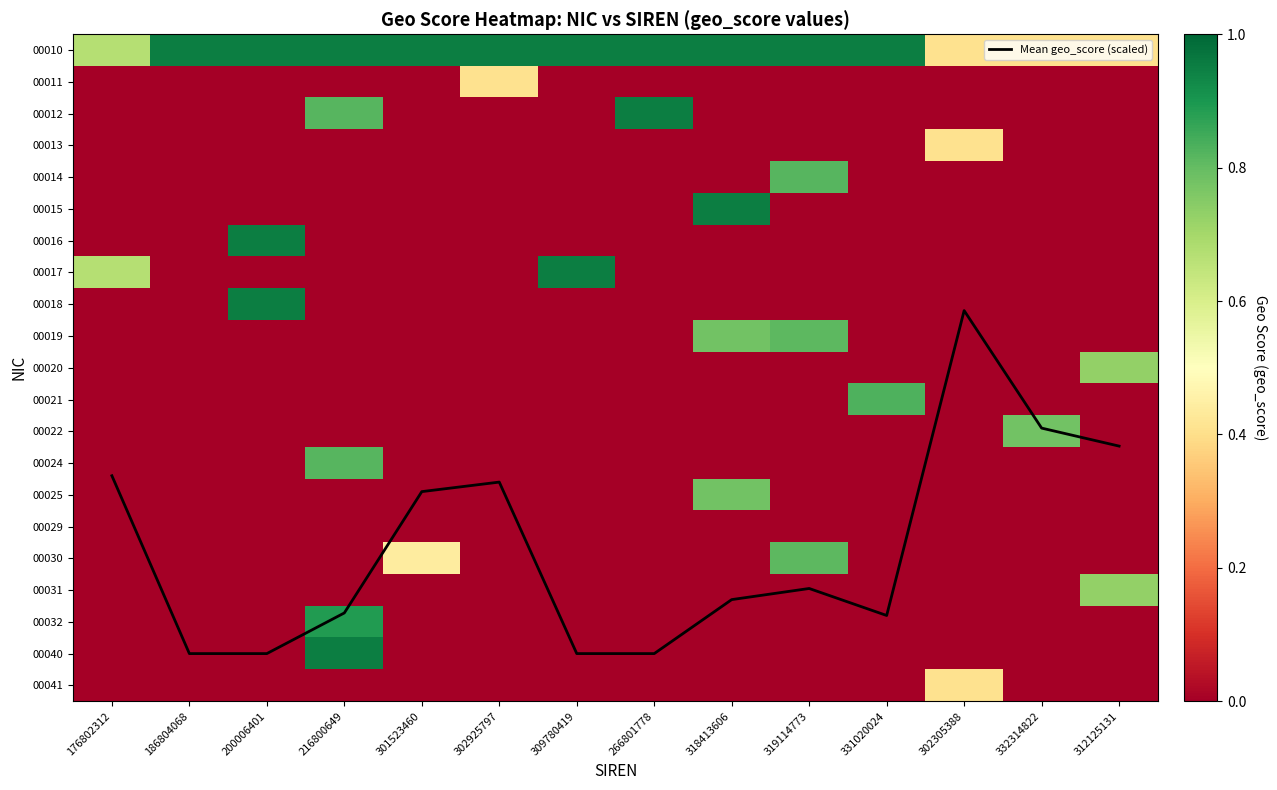

Count the number of categories in the chart.

14